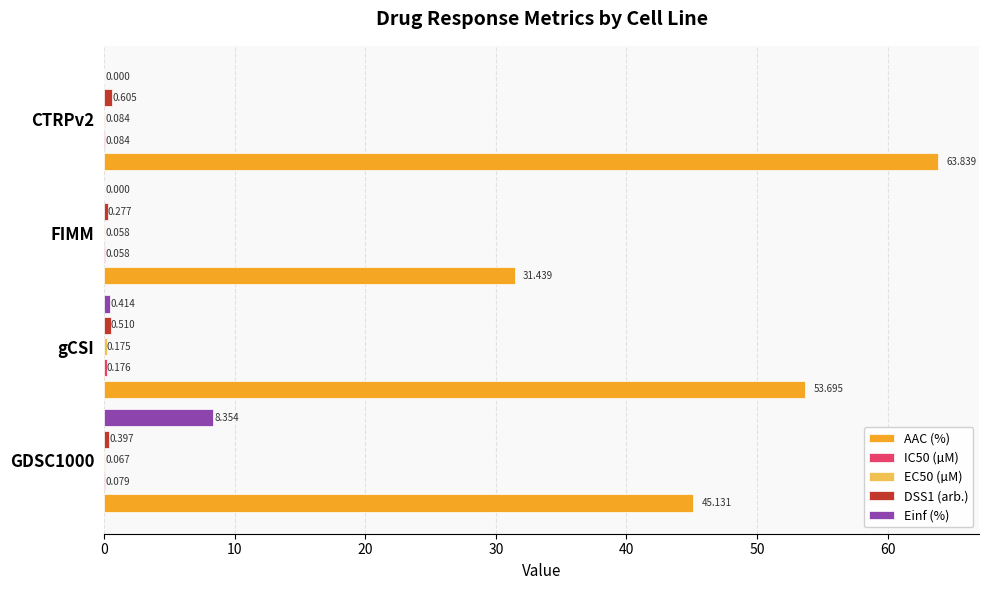

How many values in Einf (%) are above zero?

2